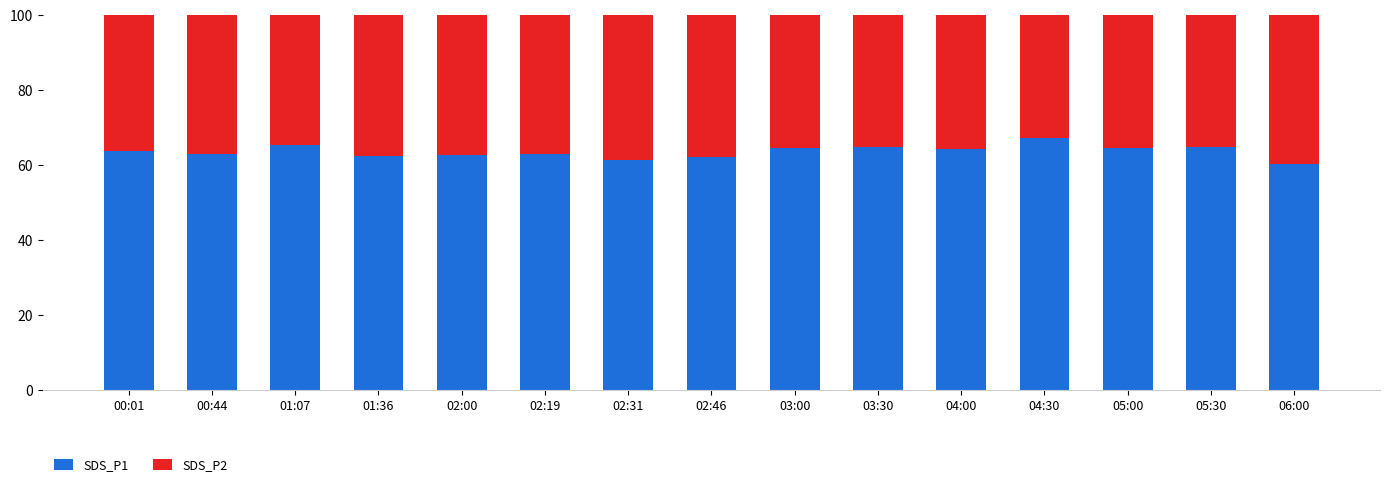

What is the total value across all series at 06:00?

100.0